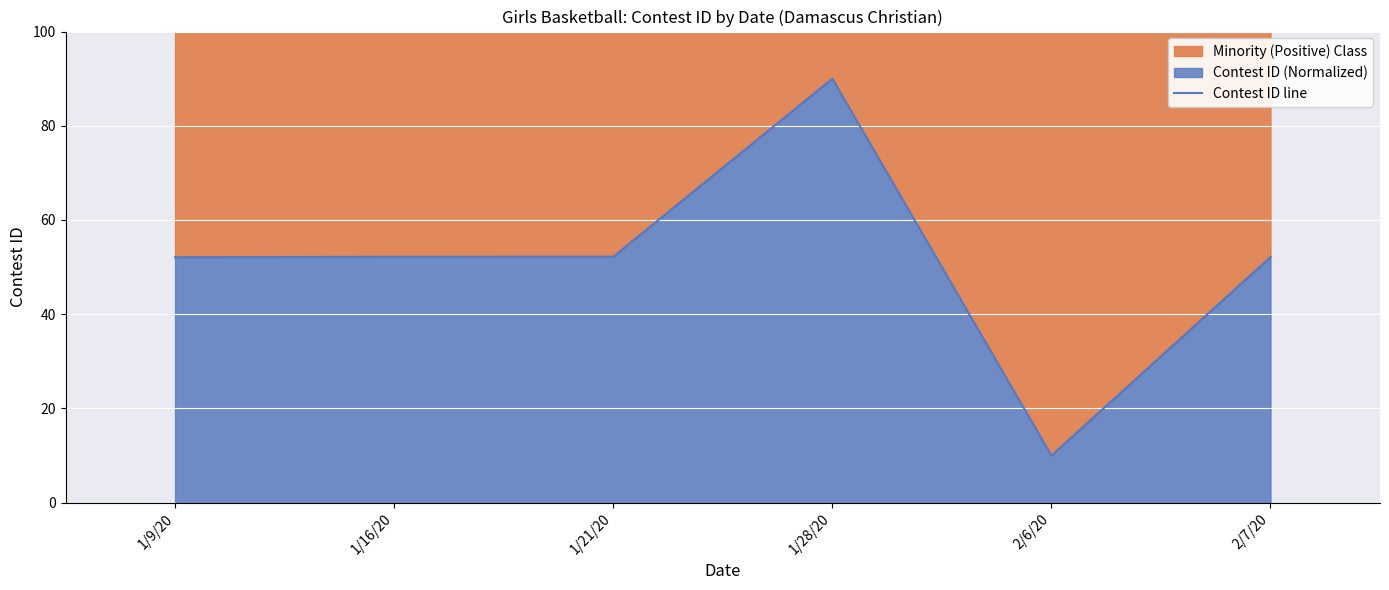

What is the change in value from 1/9/20 to 2/6/20?

-42.1